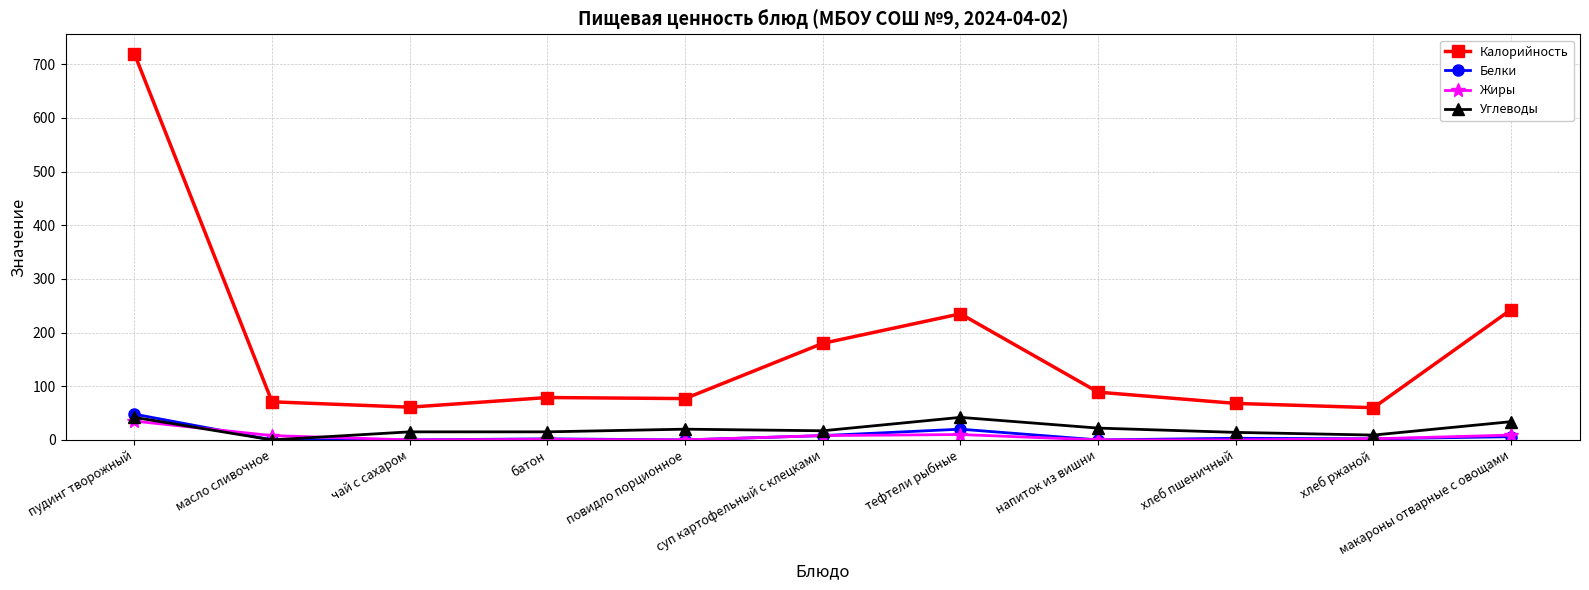

At how many categories does at least one series exceed 633?

1